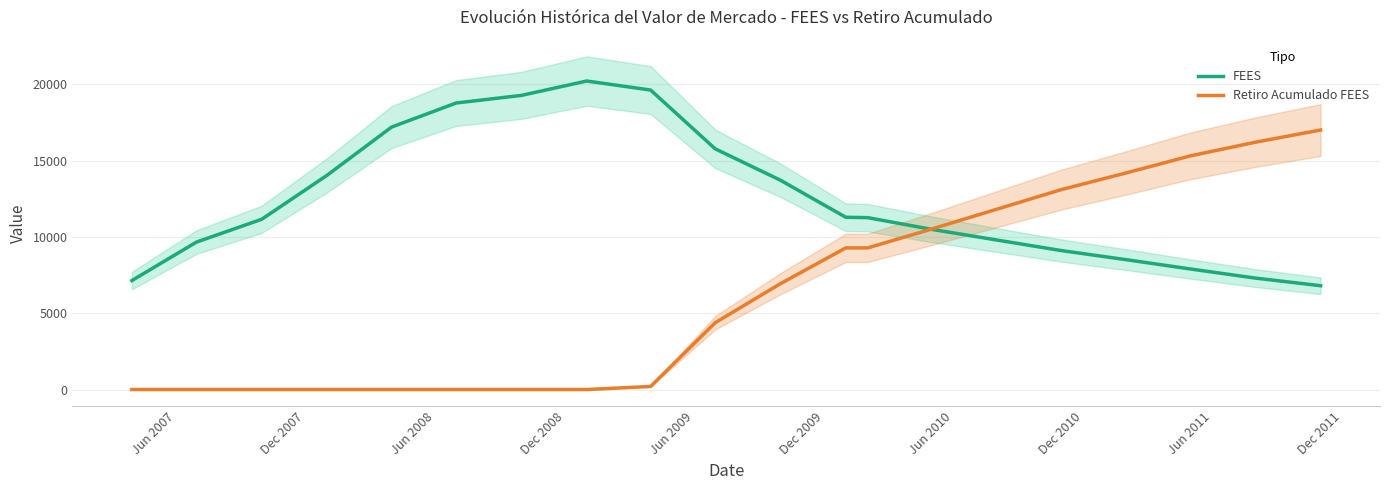

What is the difference between the maximum and minimum values in the FEES series?

13410.7